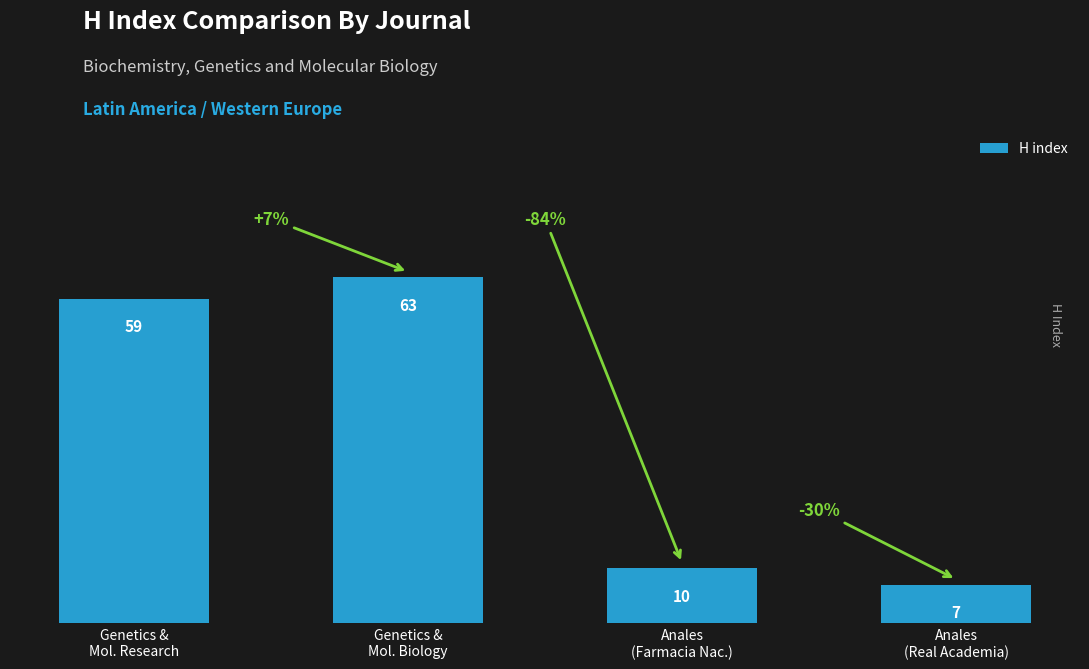

Which category has the lowest value across all series?

Anales
(Real Academia)